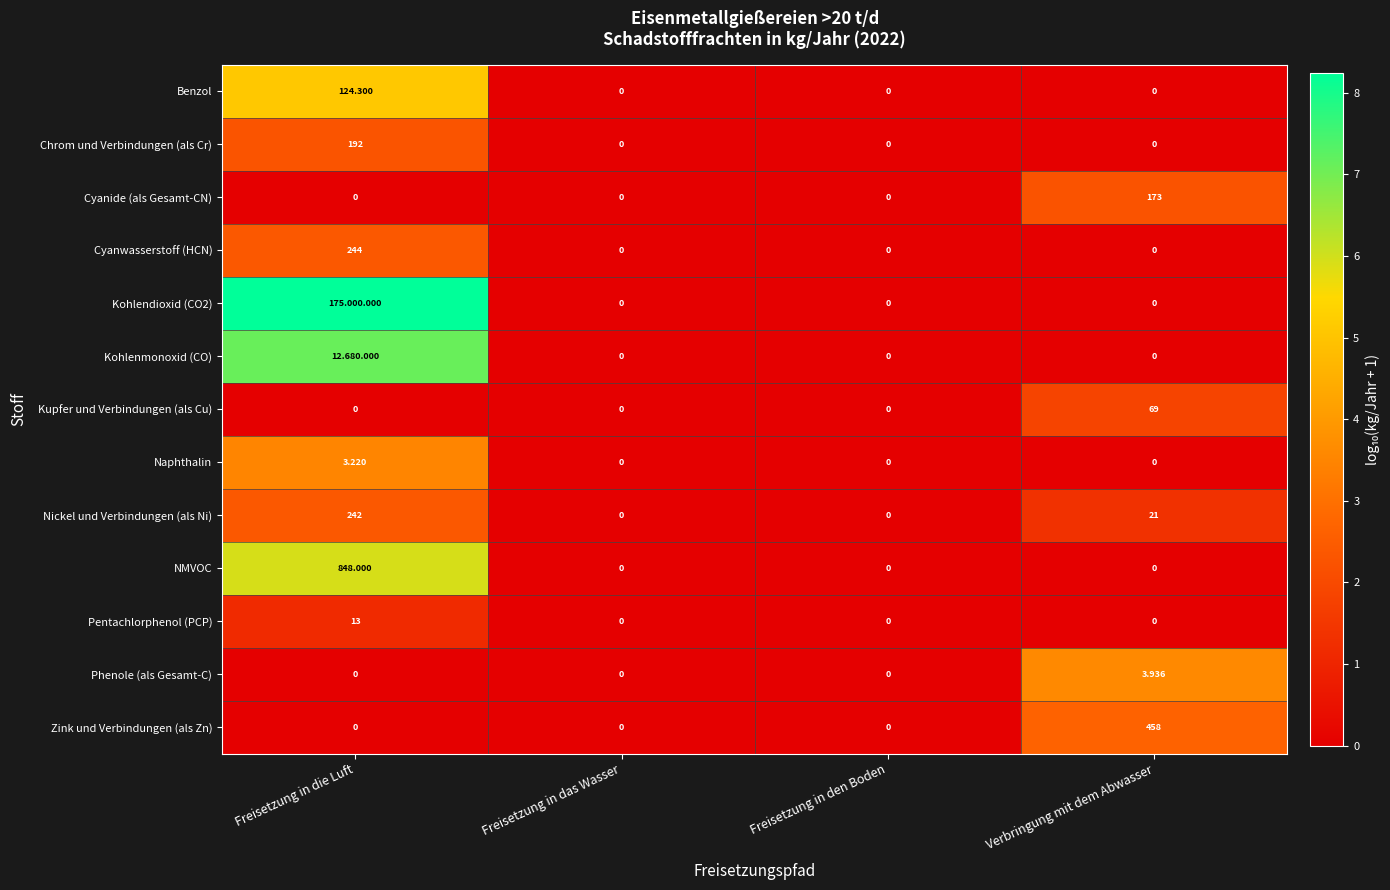

Between Freisetzung in das Wasser and Freisetzung in den Boden, which is larger?

Freisetzung in das Wasser